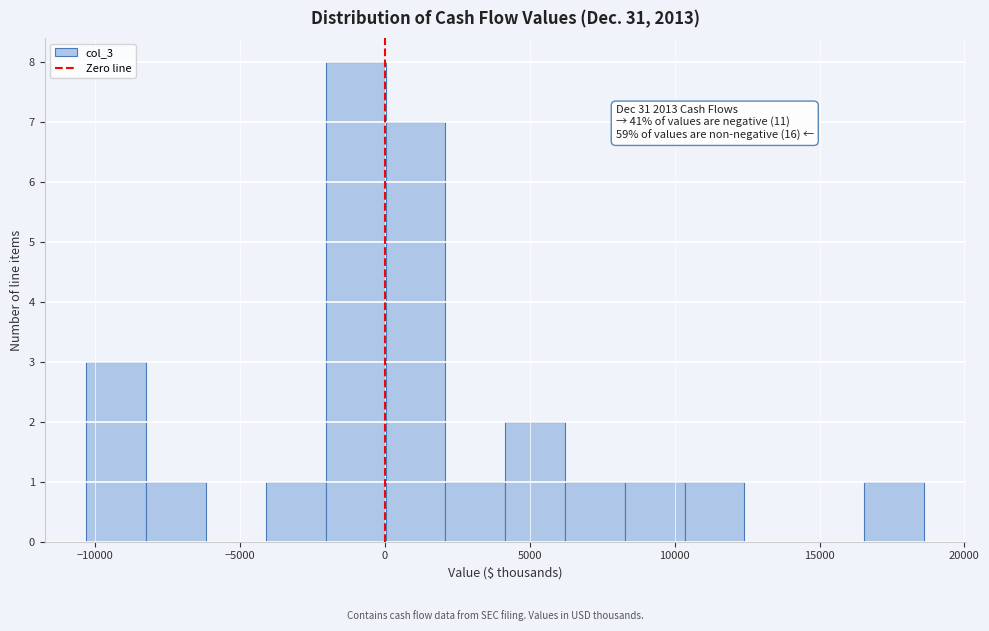

Over which range of the x-axis is the bar tallest?

-2000 to 0